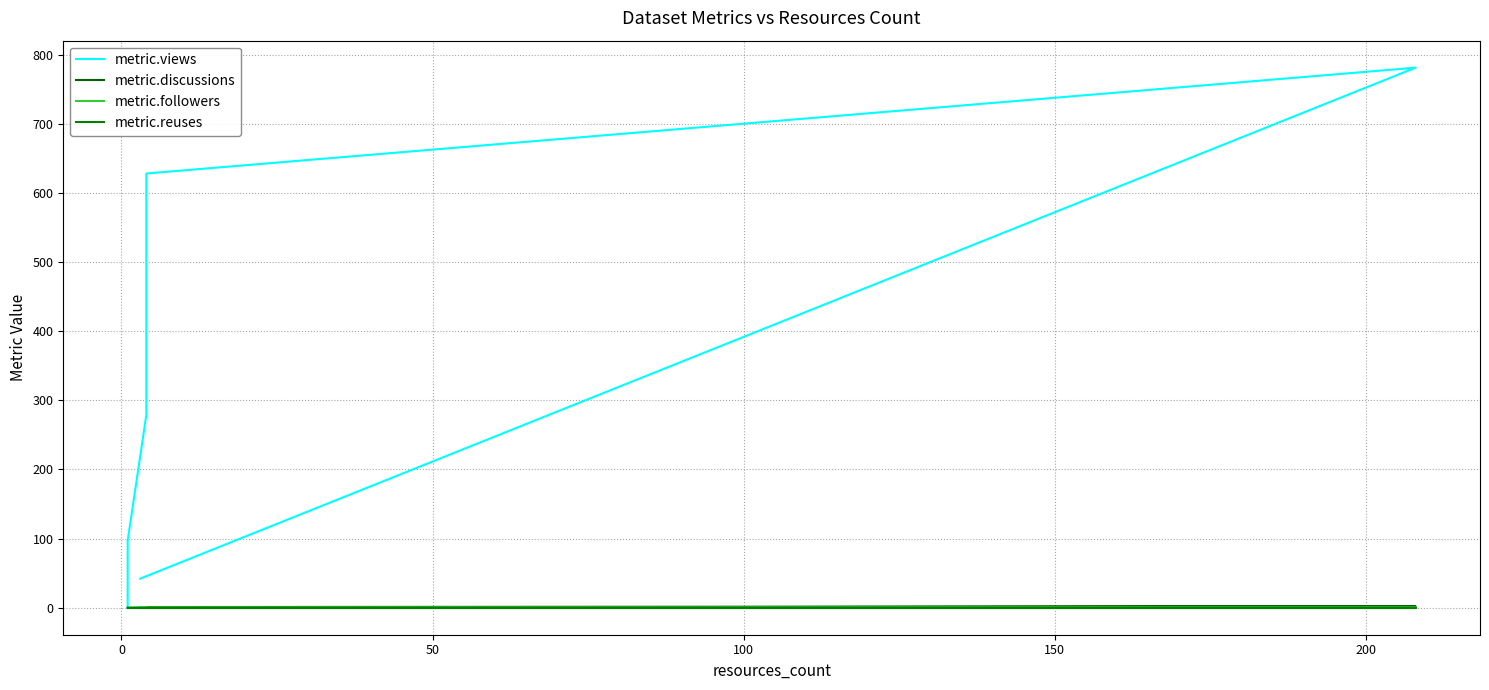

Reading left to right, extract all data points from this chart.

metric.views: 42	781	628	279	97	0	0	0	0	0	0	0	0
metric.discussions: 0	2	1	0	0	0	0	0	0	0	0	0	0
metric.followers: 0	0	0	1	0	0	0	0	0	0	0	0	0
metric.reuses: 0	0	0	0	0	0	0	0	0	0	0	0	0